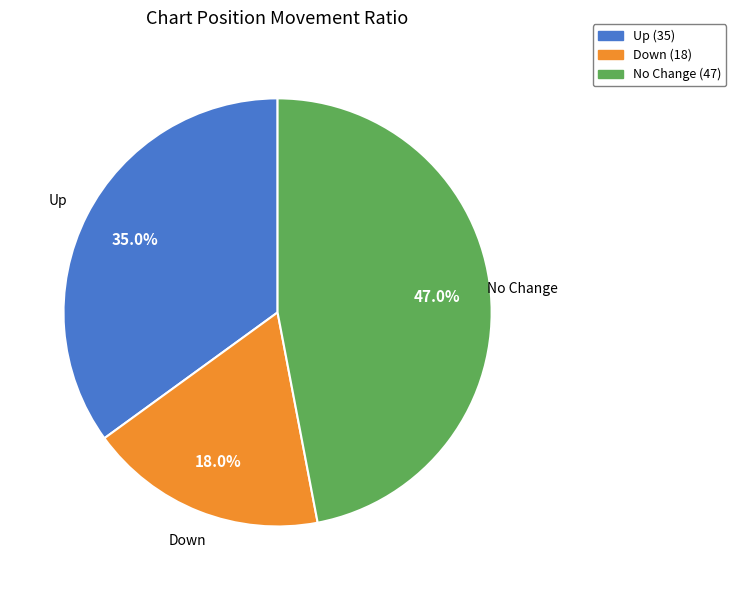

Is there any slice that represents more than half of the pie?

No